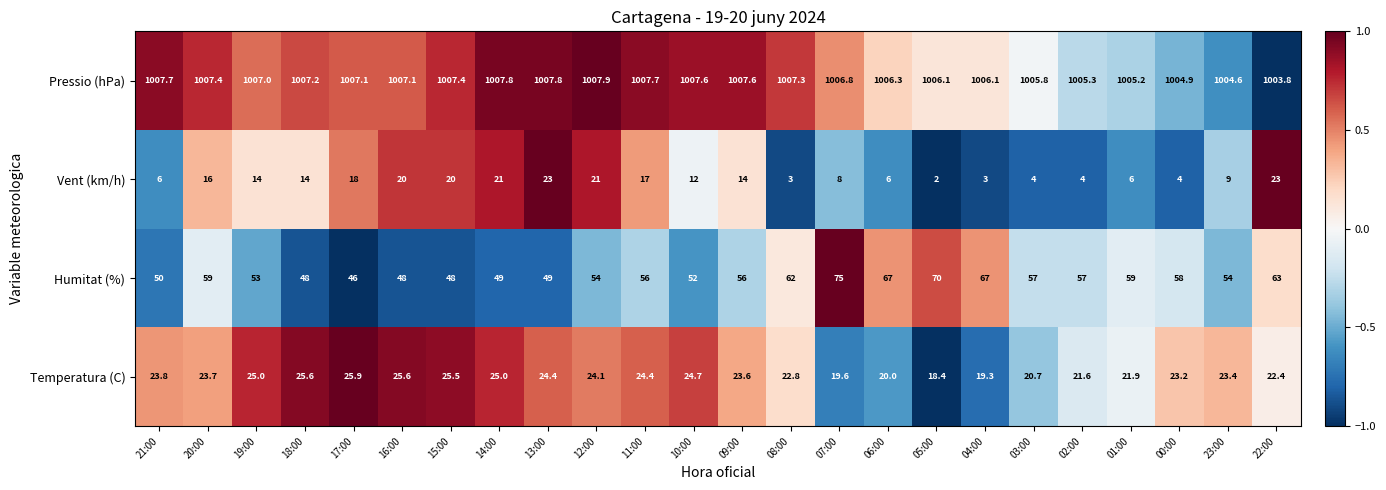

At which category does the chart reach its minimum across all series?

05:00